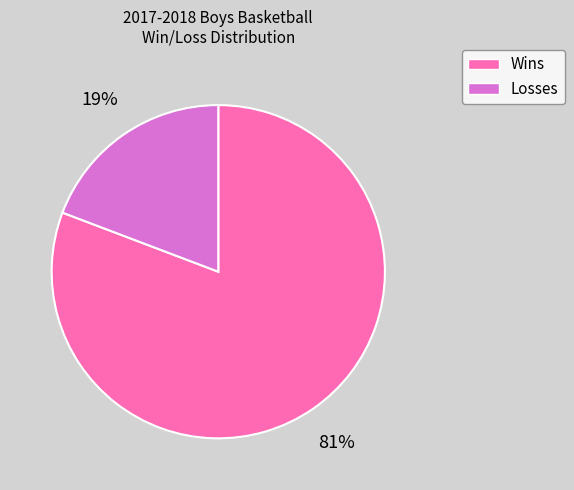

Does any single category account for the majority?

Yes